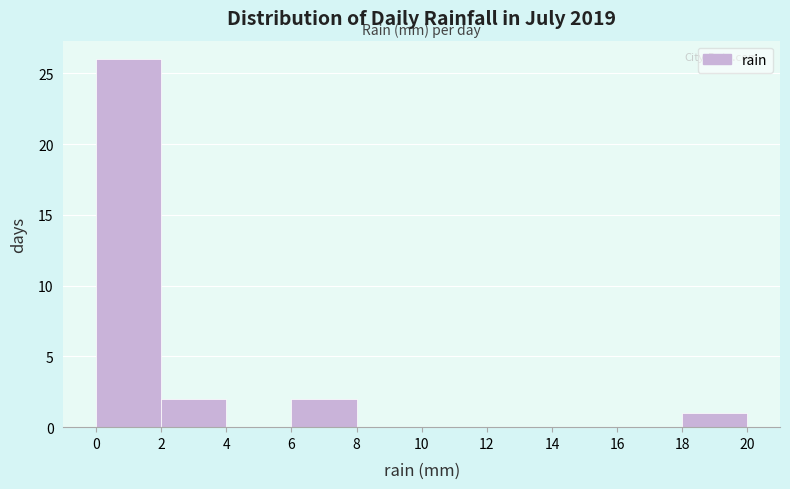

Over which range of the x-axis is the bar tallest?

0 to 2